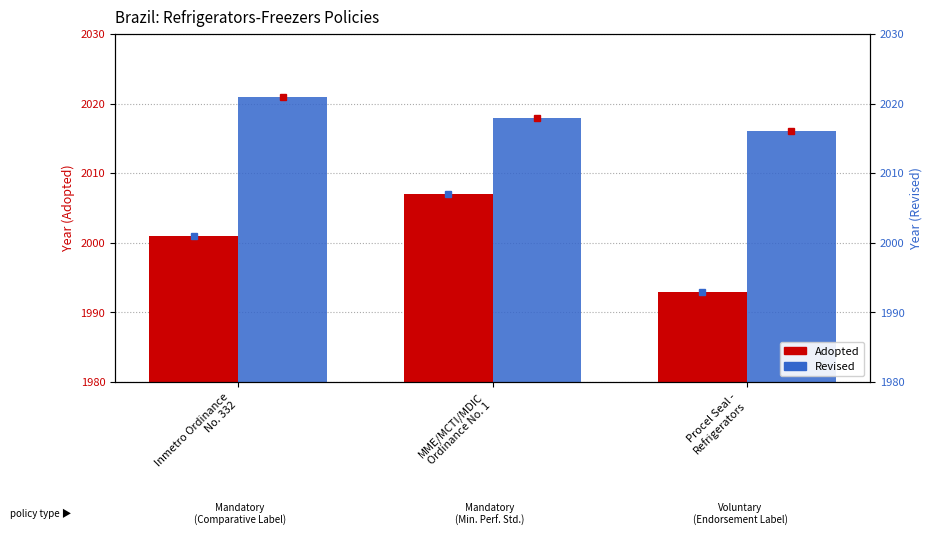

Rank the series at MME/MCTI/MDIC
Ordinance No. 1 from highest to lowest value.

Revised, Adopted